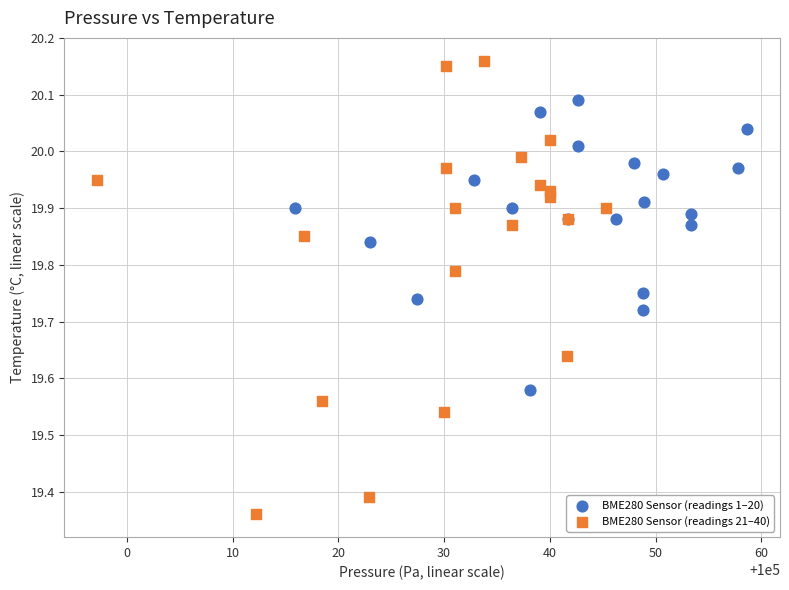

What are all the series names shown in the legend?

BME280 Sensor (readings 1–20), BME280 Sensor (readings 21–40)